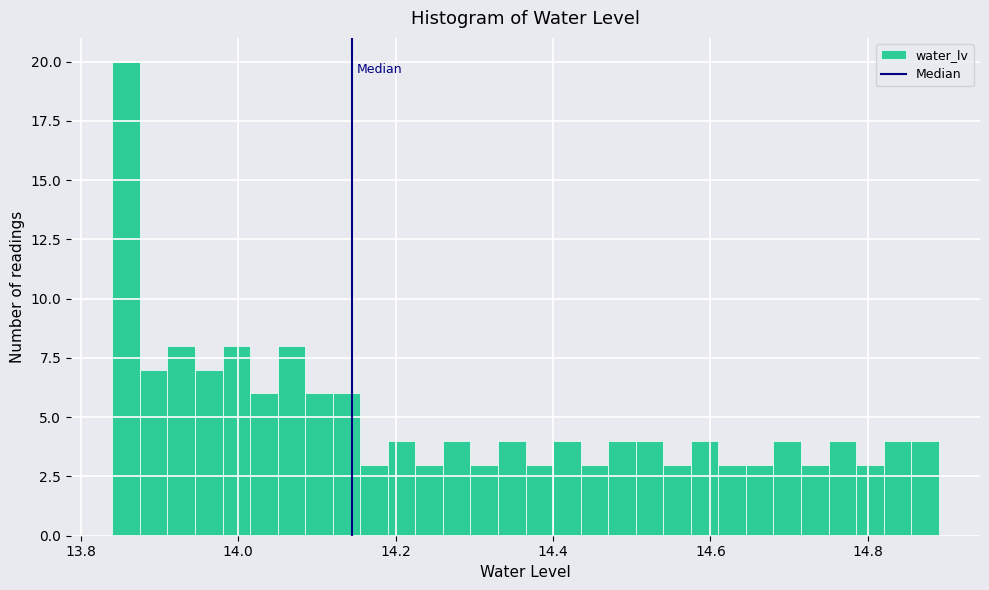

Around what value on the x-axis is the tallest bar? Give the approximate position of its centre, as read against the axis.

13.86